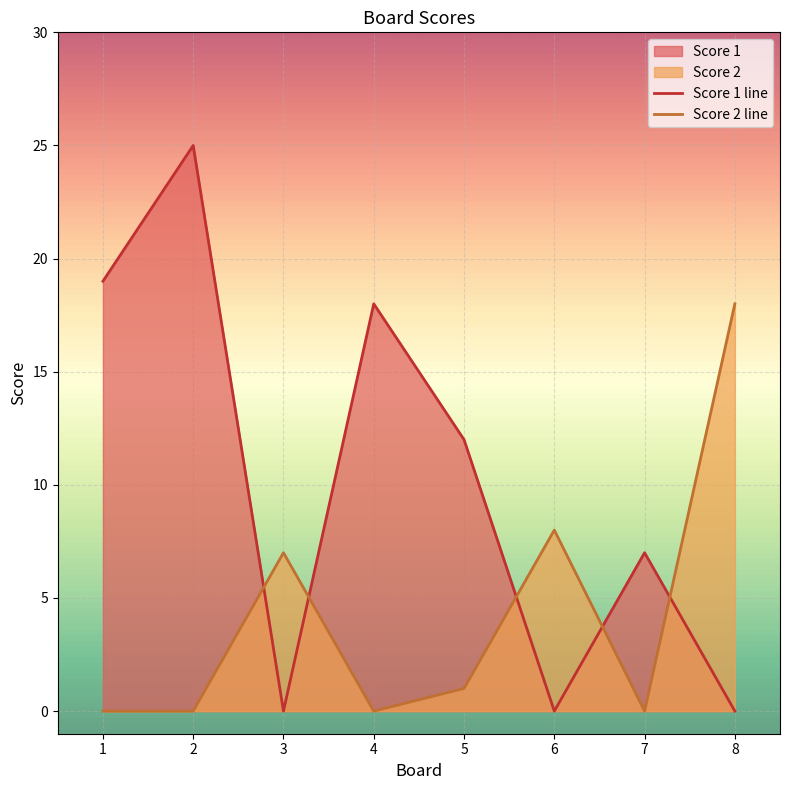

How many lines are shown in the chart?

2